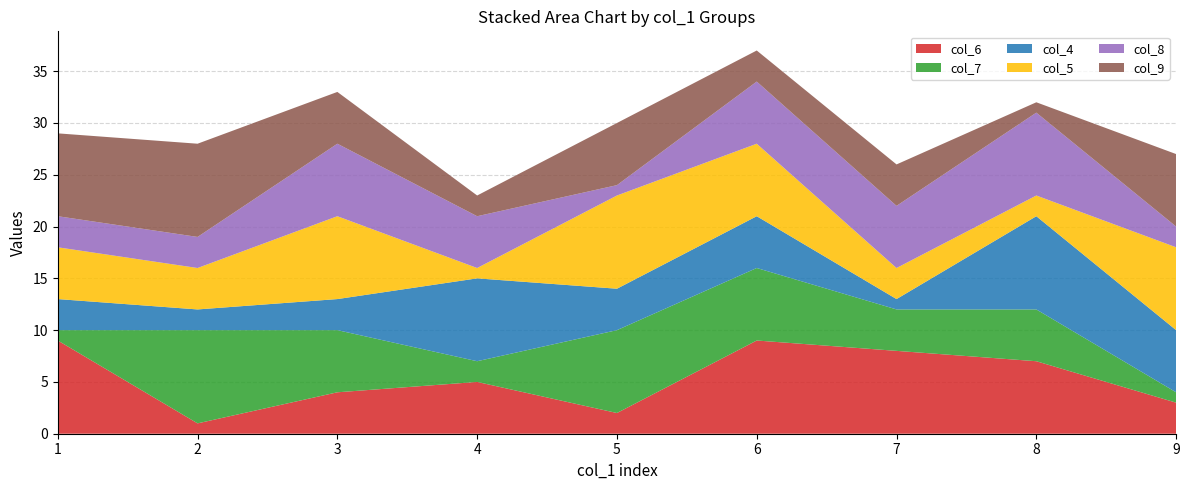

Reading left to right, transcribe all the data shown in this chart.

col_6: 1=9	2=1	3=4	4=5	5=2	6=9	7=8	8=7	9=3
col_7: 1=1	2=9	3=6	4=2	5=8	6=7	7=4	8=5	9=1
col_4: 1=3	2=2	3=3	4=8	5=4	6=5	7=1	8=9	9=6
col_5: 1=5	2=4	3=8	4=1	5=9	6=7	7=3	8=2	9=8
col_8: 1=3	2=3	3=7	4=5	5=1	6=6	7=6	8=8	9=2
col_9: 1=8	2=9	3=5	4=2	5=6	6=3	7=4	8=1	9=7